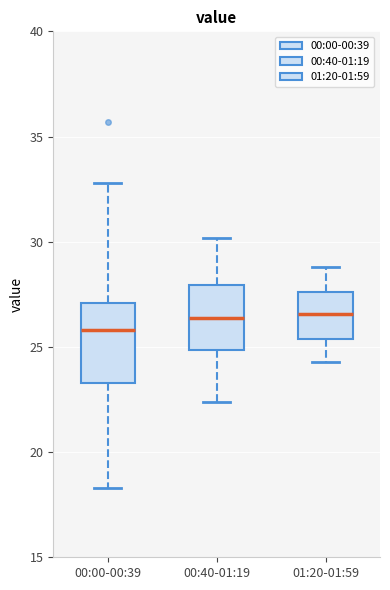

Reading left to right, read every box against the y-axis: the position of its median line, the range the box covers, and the ends of its whiskers. The values are not printed on the chart, so give them approximately, as read against the axis.

00:00-00:39: median 26.0, box 23.5 to 27.0, whiskers 18.5 to 33.0
00:40-01:19: median 26.5, box 25.0 to 28.0, whiskers 22.5 to 30.0
01:20-01:59: median 26.5, box 25.5 to 27.5, whiskers 24.5 to 29.0